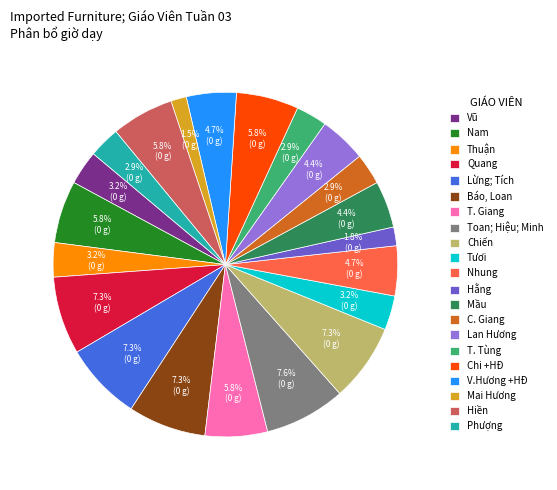

To the nearest percent, what portion does Quang represent?

7%